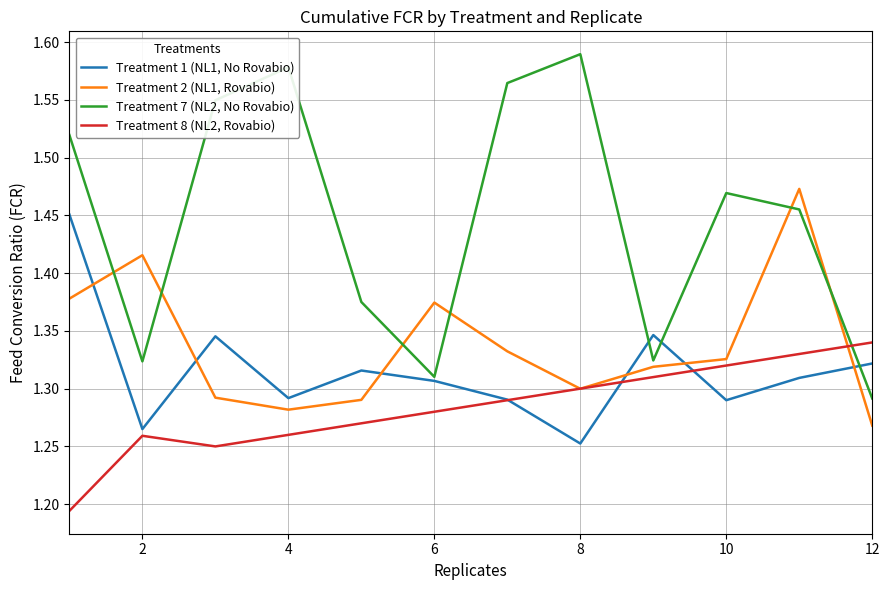

True or false: Treatment 1 (NL1, No Rovabio) and Treatment 2 (NL1, Rovabio) intersect in this chart.

True